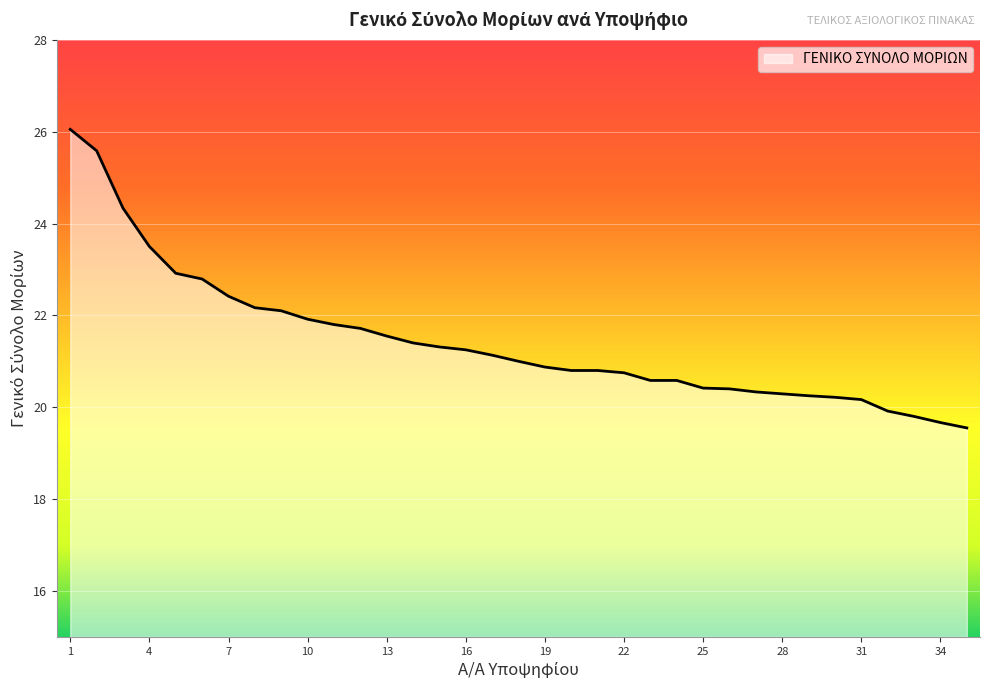

What is the maximum value shown in the chart?

26.1